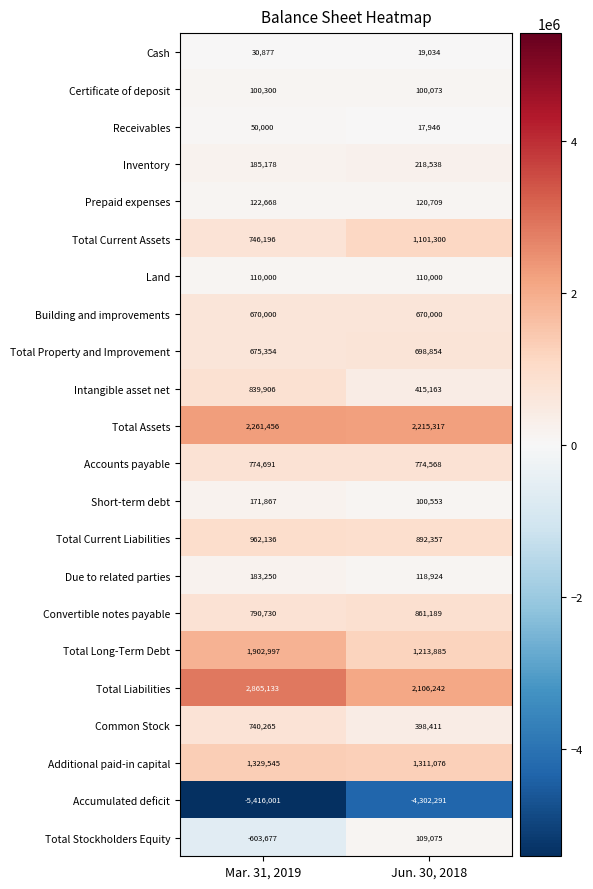

What is the difference between the highest and lowest values at Jun. 30, 2018?

6517608